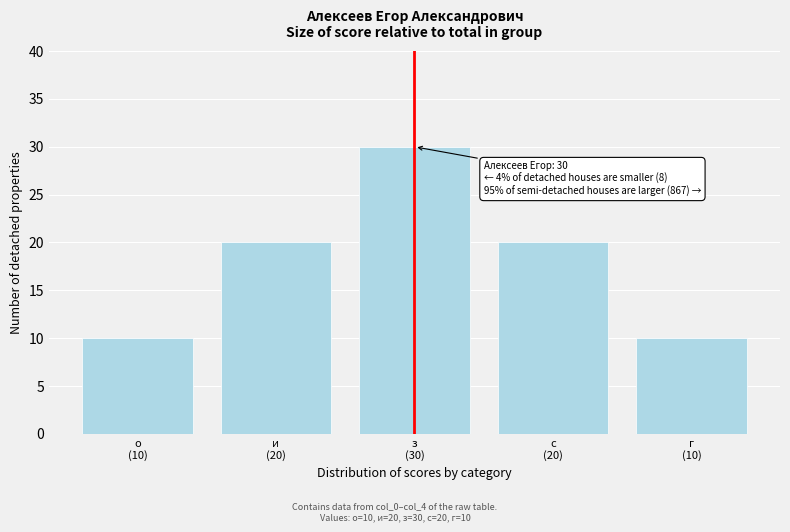

Reading right to left, what are all the values shown in this chart?

10	20	30	20	10